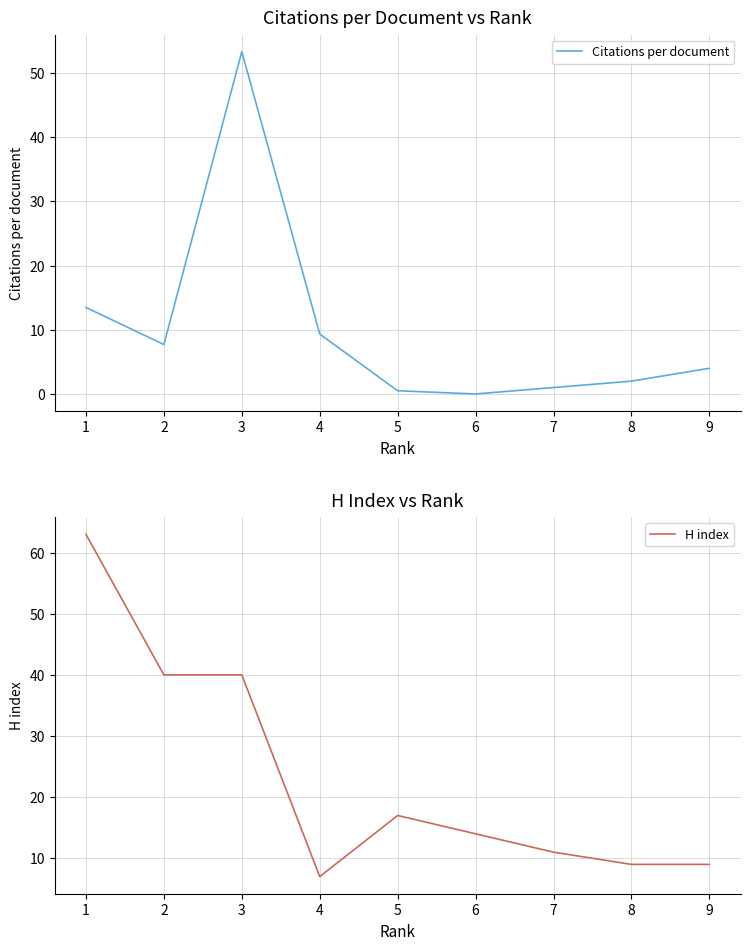

Between which two adjacent categories do H index and Citations per document first intersect?

2 and 3